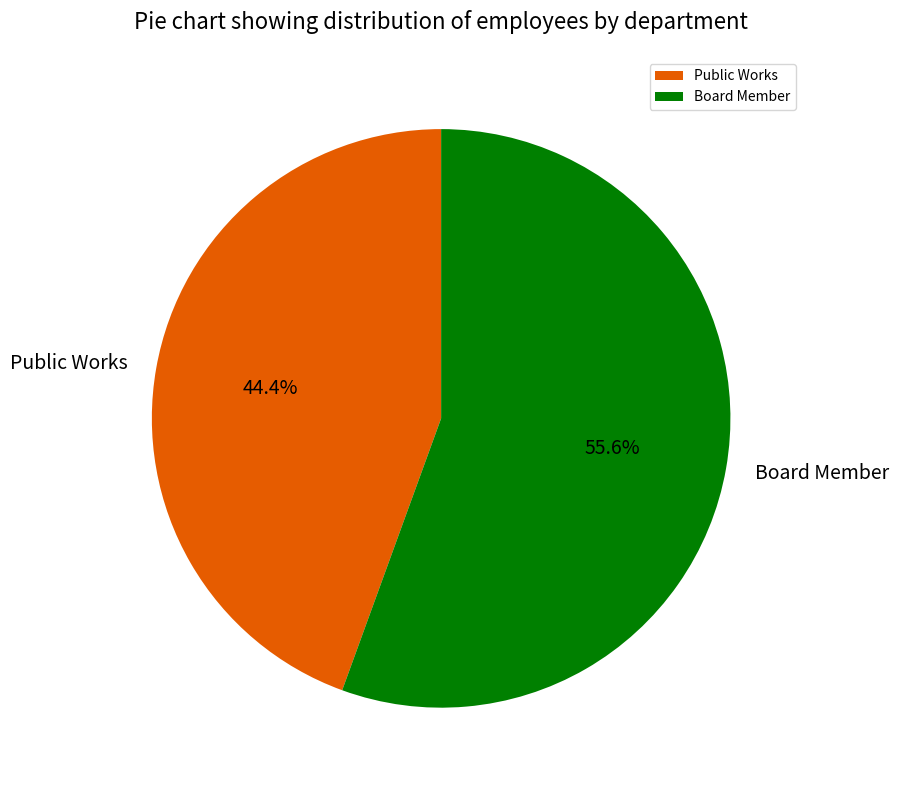

Which category has the biggest portion of the pie?

Board Member